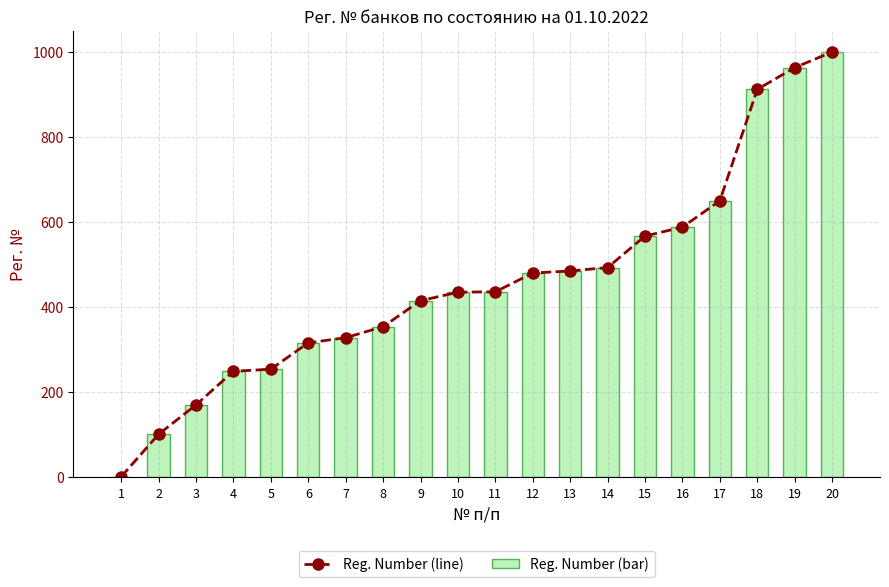

Reading left to right, what are all the values shown in this chart?

Reg. Number (line): 1=1	2=101	3=170	4=249	5=254	6=316	7=328	8=354	9=415	10=435	11=436	12=480	13=485	14=493	15=567	16=588	17=650	18=912	19=963	20=1000
Reg. Number (bar): 1=1	2=101	3=170	4=249	5=254	6=316	7=328	8=354	9=415	10=435	11=436	12=480	13=485	14=493	15=567	16=588	17=650	18=912	19=963	20=1000